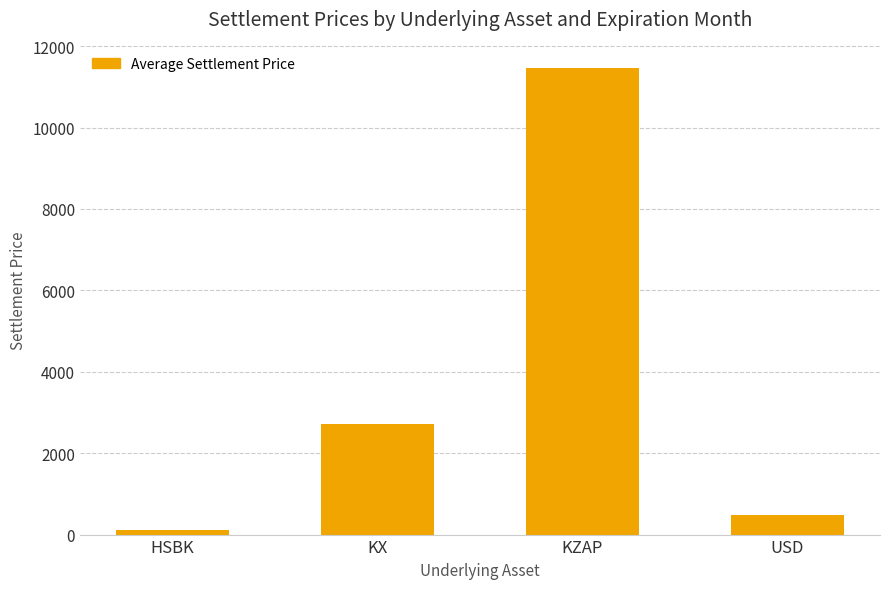

Which has a higher value, KZAP or KX?

KZAP